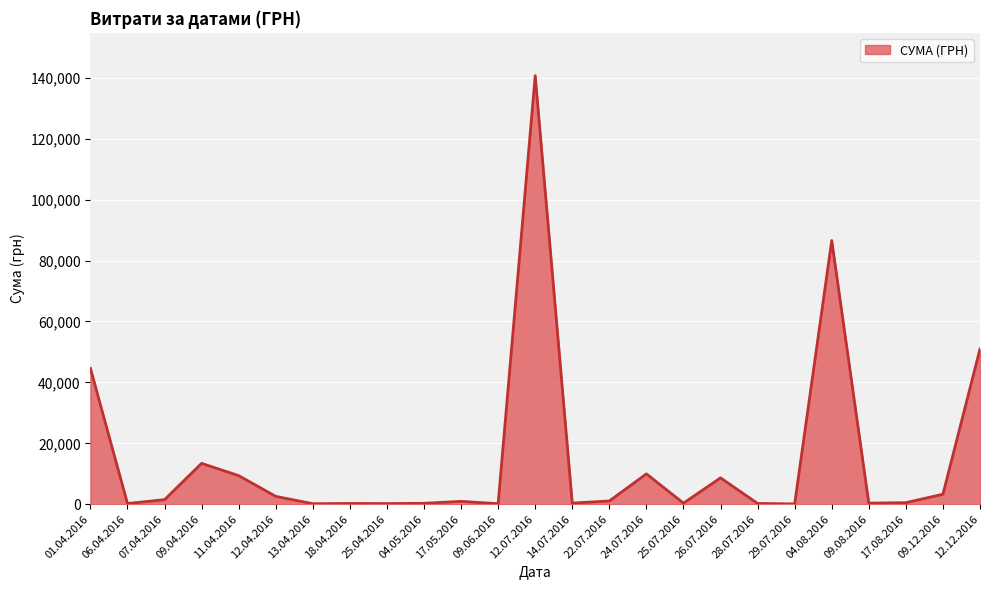

Where is the data nearest to the value 70401?

04.08.2016